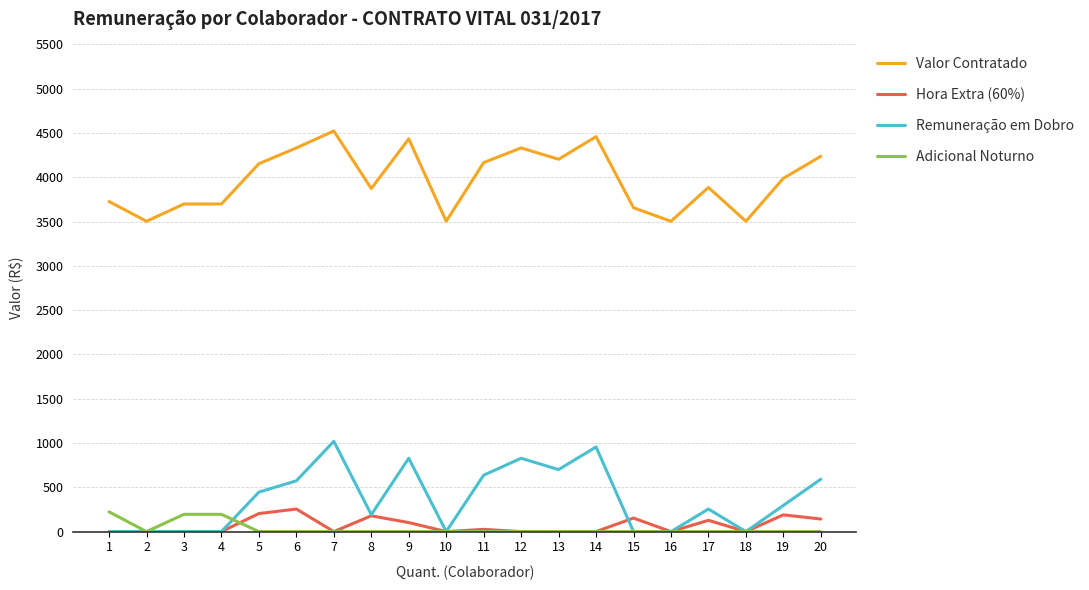

True or false: Hora Extra (60%) has more than 2 interior local peaks.

True